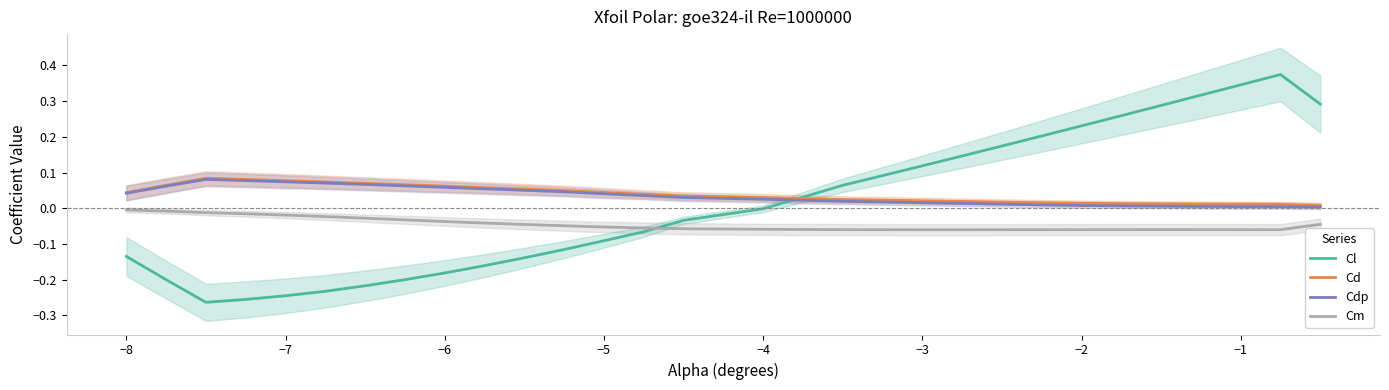

The value of Cd at −7 is 0.0. True or false?

False